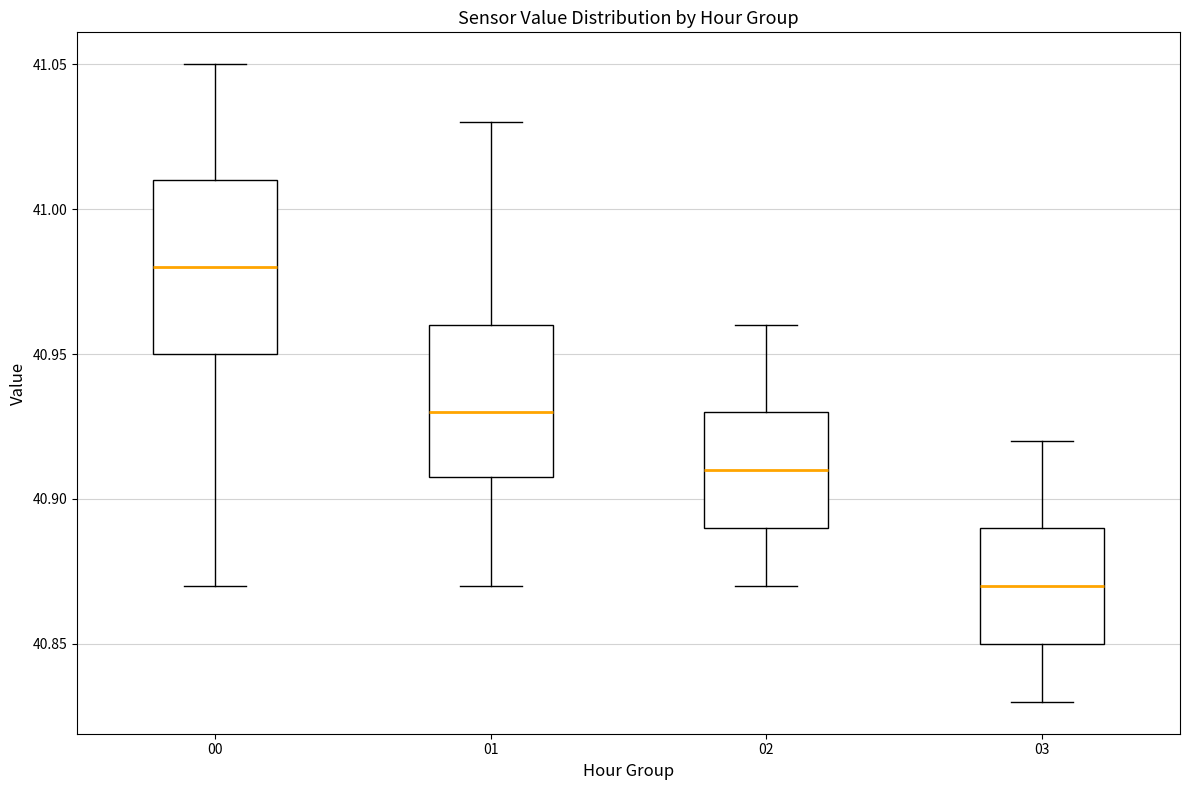

Where does the median line of the box at x = 01 sit on the y-axis? The values are not printed on the chart, so give them approximately, as read against the axis.

40.93